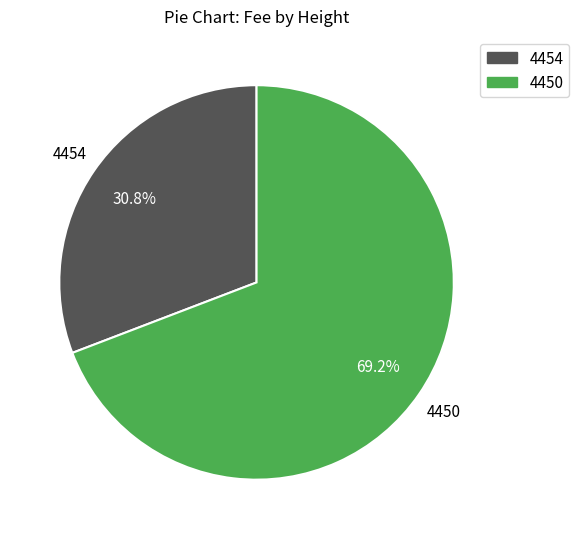

How many segments does this pie chart have?

2